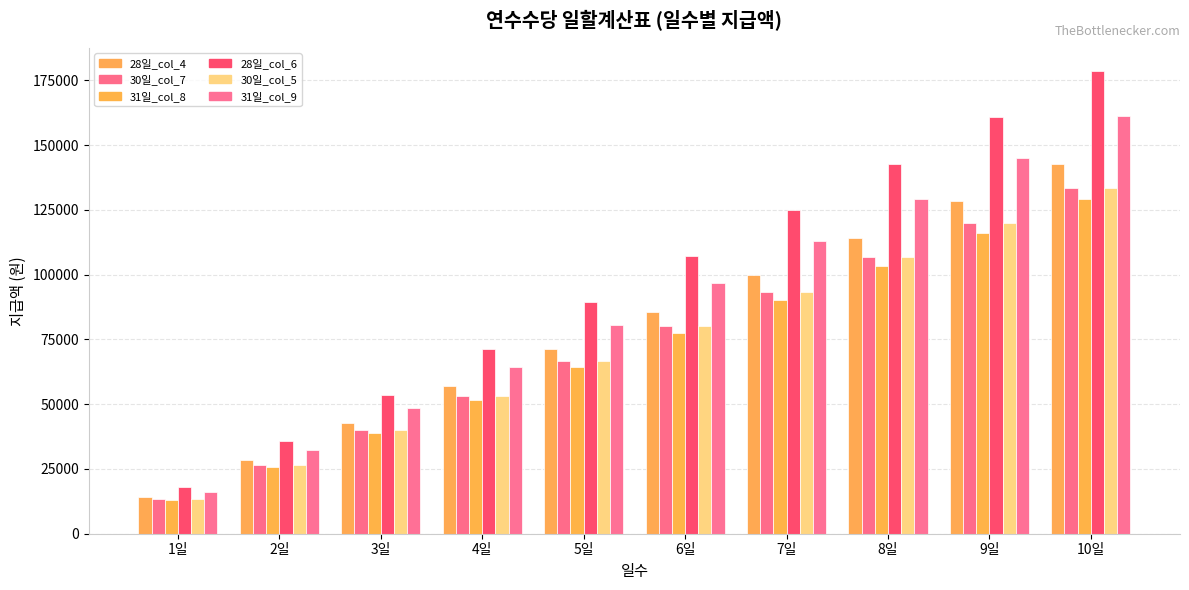

What is the maximum value shown in the chart?

178571